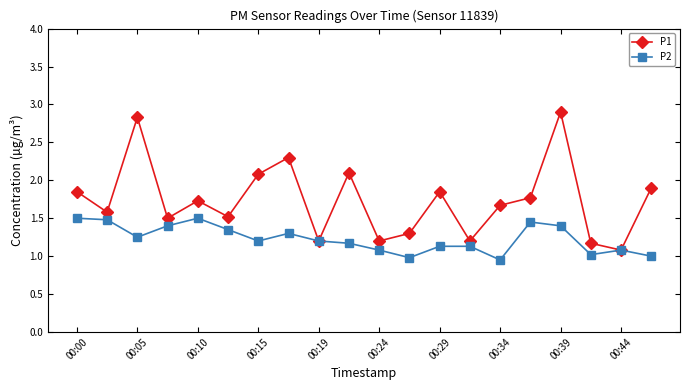

True or false: P2 has more than 1 points higher than both neighbors.

True